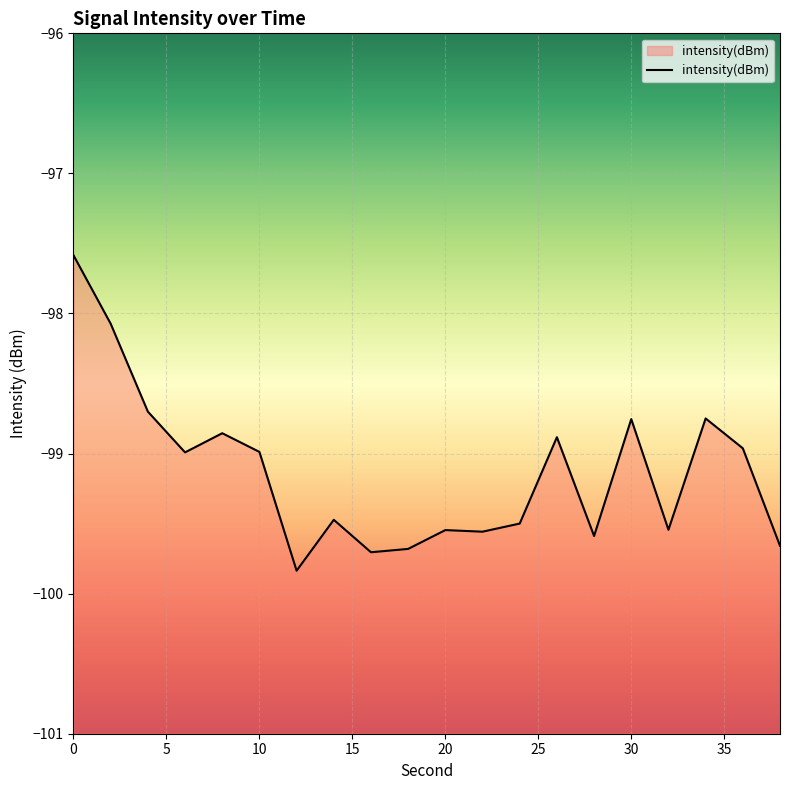

The value at 38 is -99.7. True or false?

True